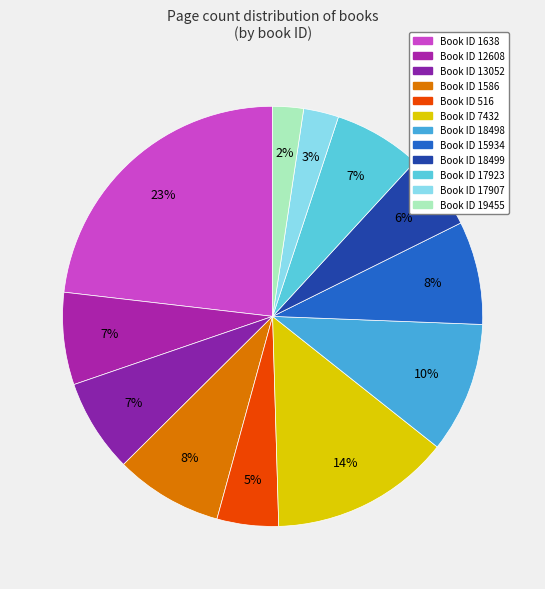

How many slices are in this pie chart?

12